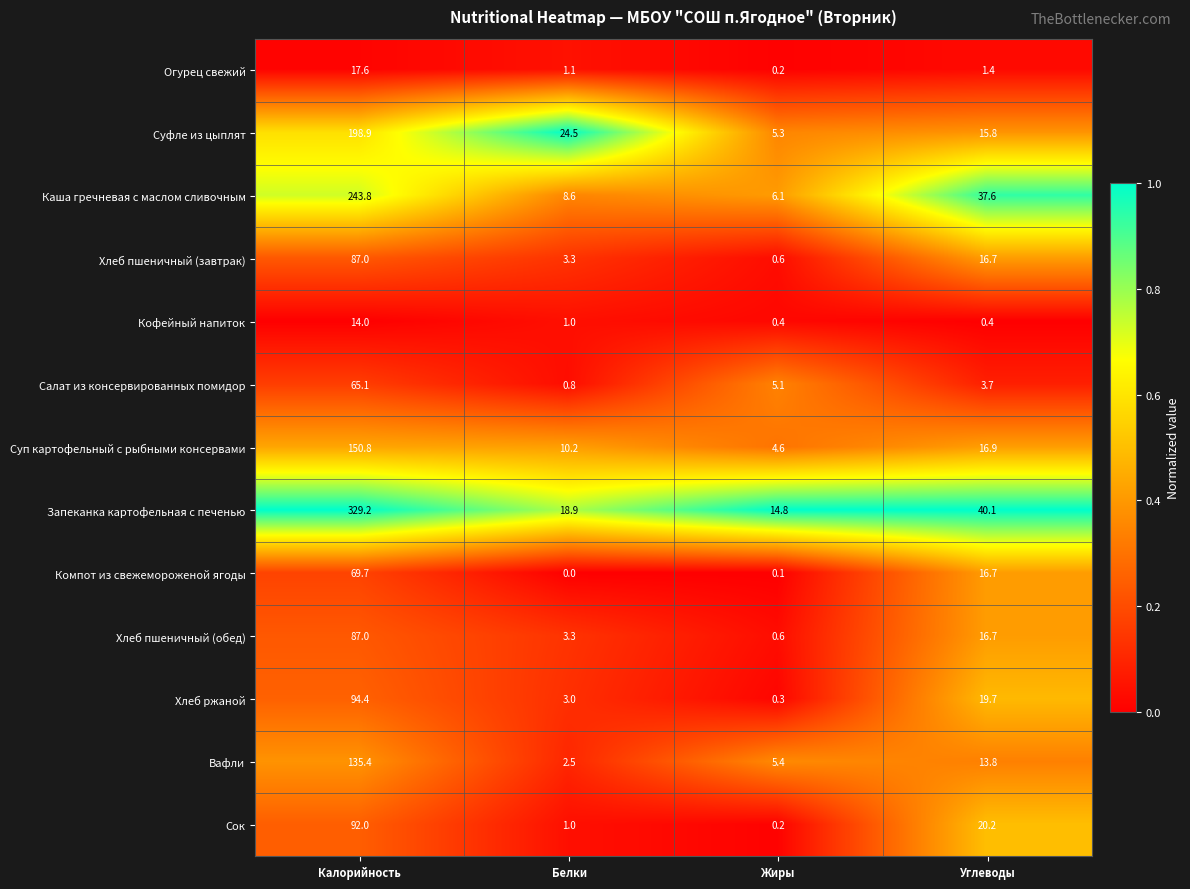

Rank the categories by Суп картофельный с рыбными консервами value from lowest to highest.

Жиры, Белки, Углеводы, Калорийность